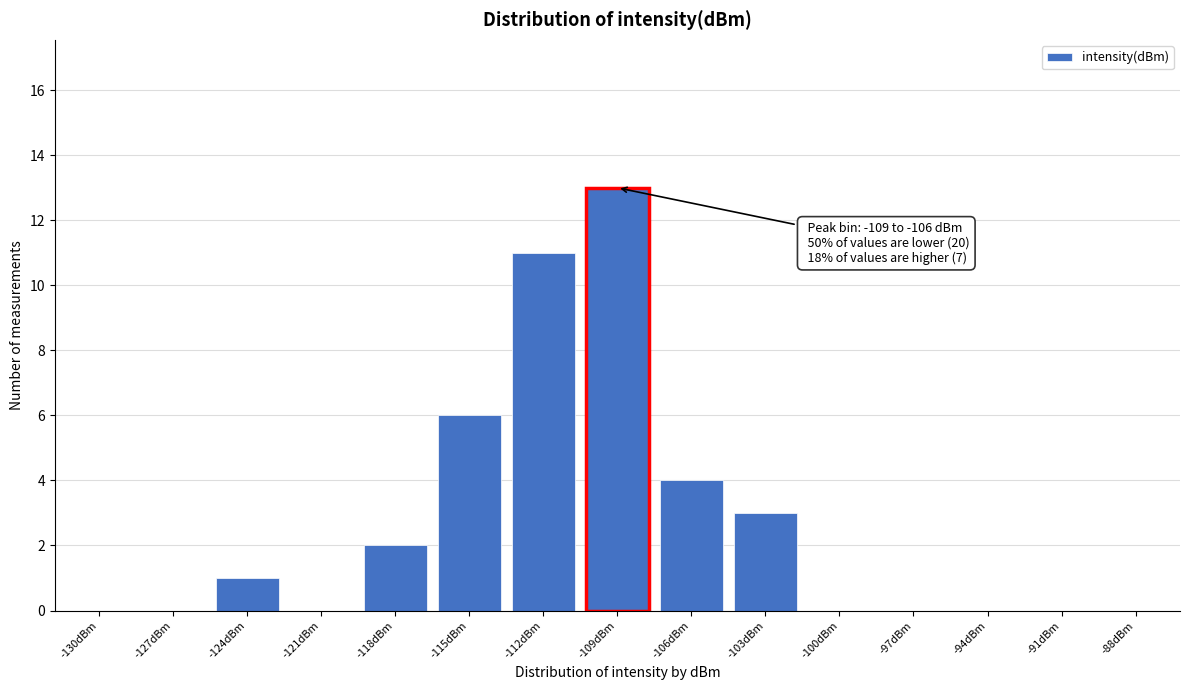

Reading left to right, list all the values displayed in this chart.

-130dBm=0	-127dBm=0	-124dBm=1	-121dBm=0	-118dBm=2	-115dBm=6	-112dBm=11	-109dBm=13	-106dBm=4	-103dBm=3	-100dBm=0	-97dBm=0	-94dBm=0	-91dBm=0	-88dBm=0